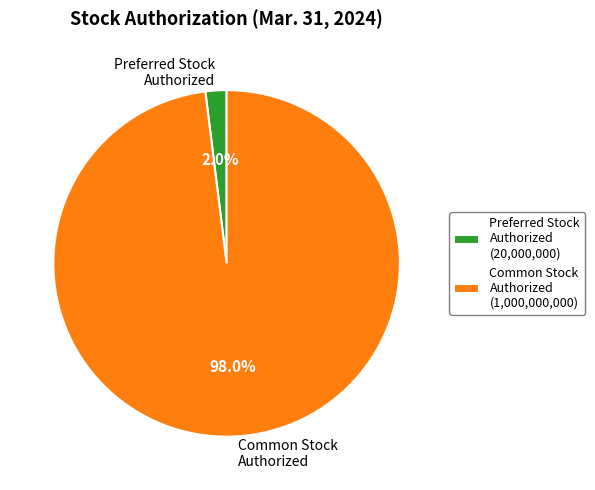

How much of the chart is everything except Common Stock Authorized (1,000,000,000)?

2.0%